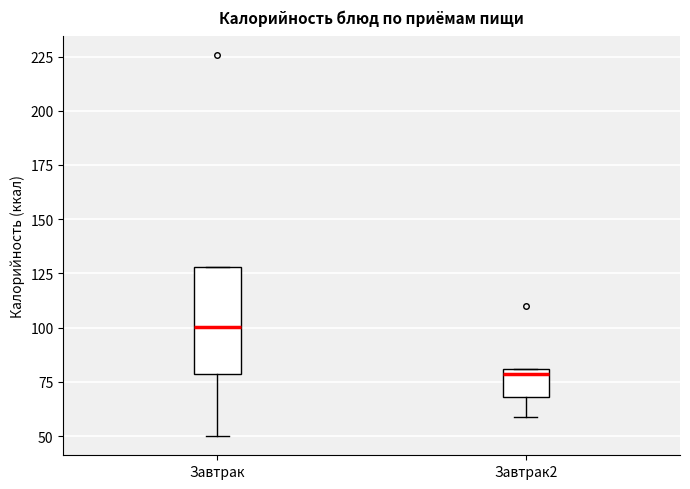

Comparing the boxes themselves (not the whiskers), which one is the tallest?

Завтрак